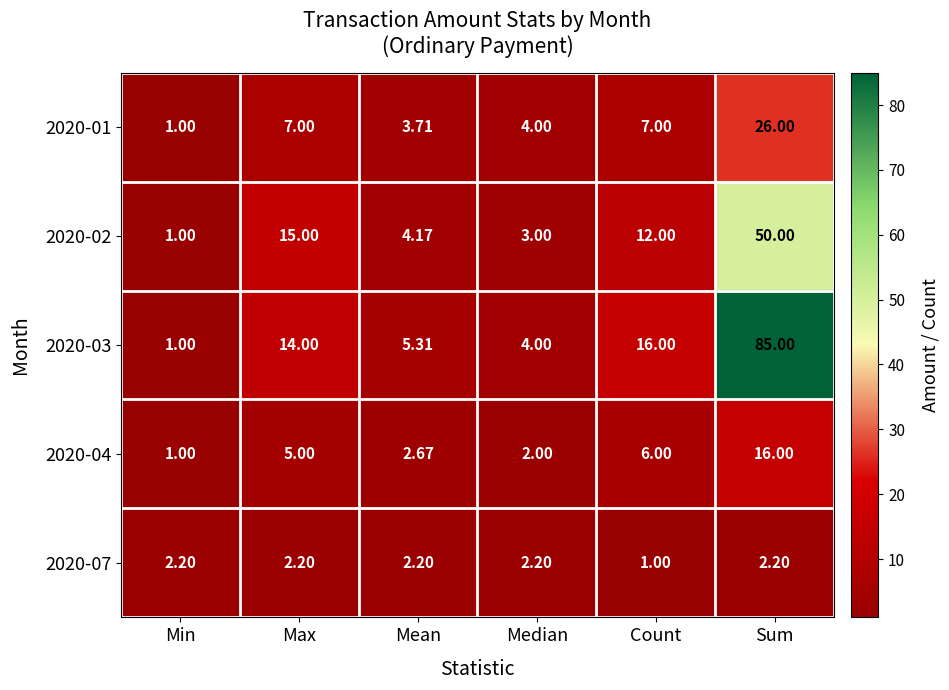

Which category has the lowest value in the 2020-07 series?

Count